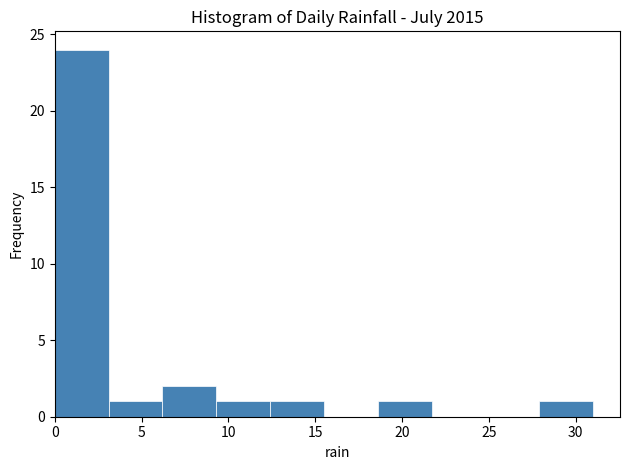

What is the height of the bar covering 9.3 to 12.4 on the x-axis? Neither the bar edges nor the heights are printed on the chart, so give them approximately, as read against the axes.

1